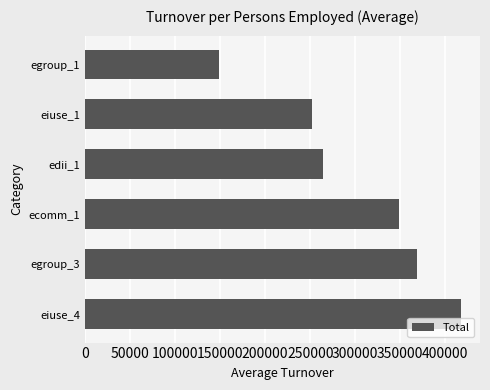

The value at egroup_3 is 658727.9. True or false?

False